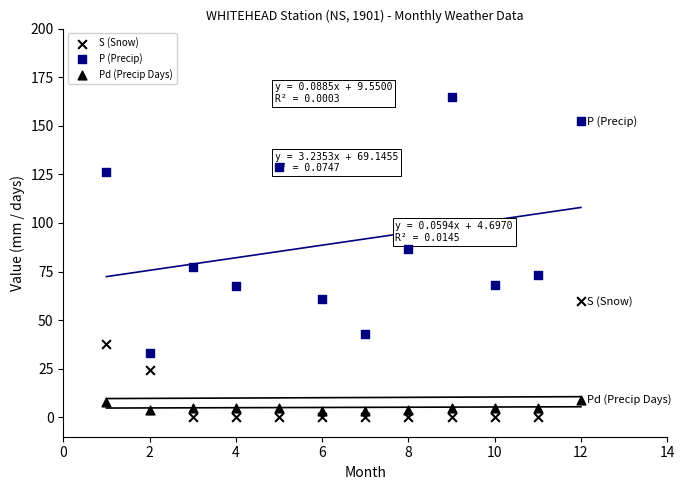

Which series contains the highest Y value?

P (Precip)